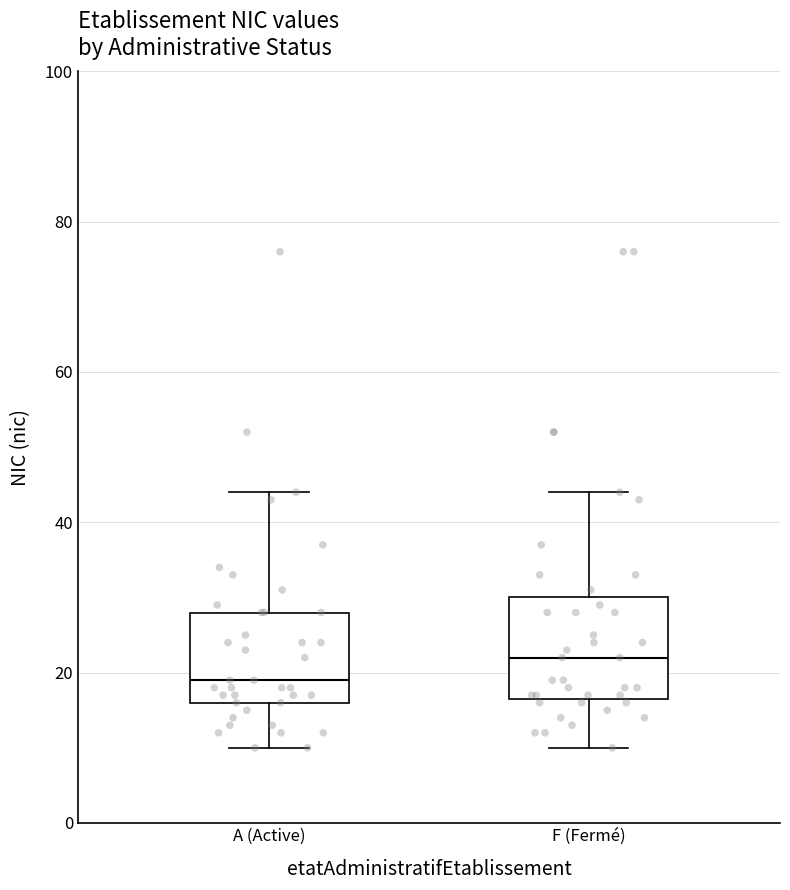

Which box has the lowest median line?

A (Active)